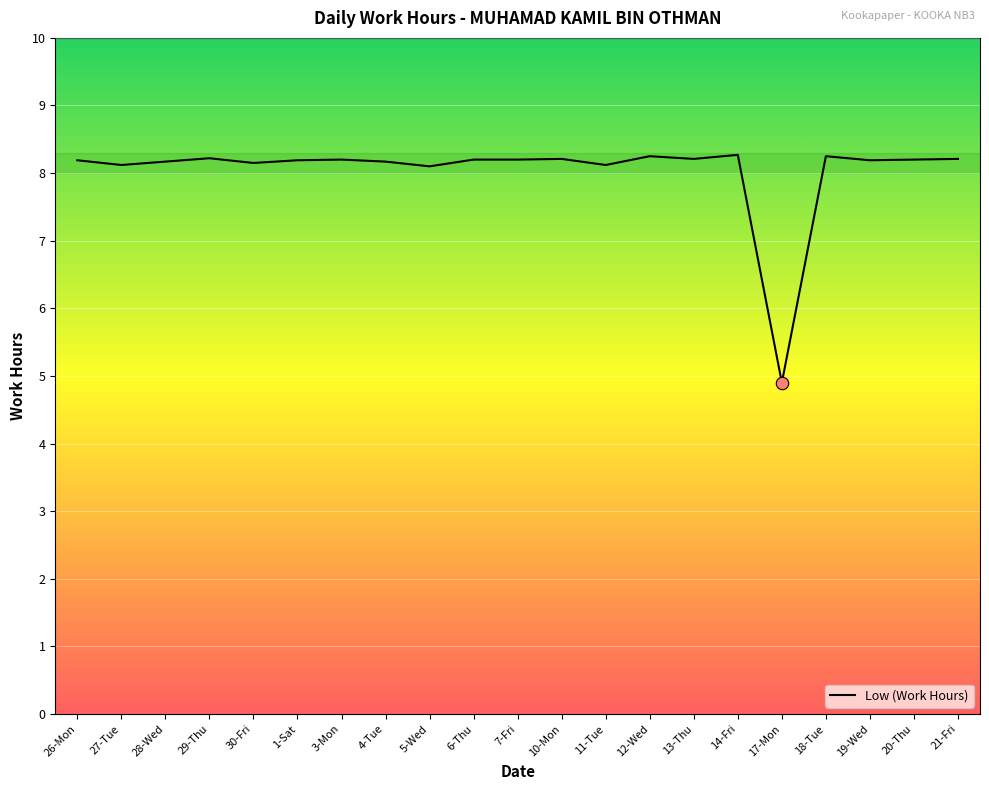

What is the ratio of the value at 13-Thu to the value at 12-Wed?

1.0